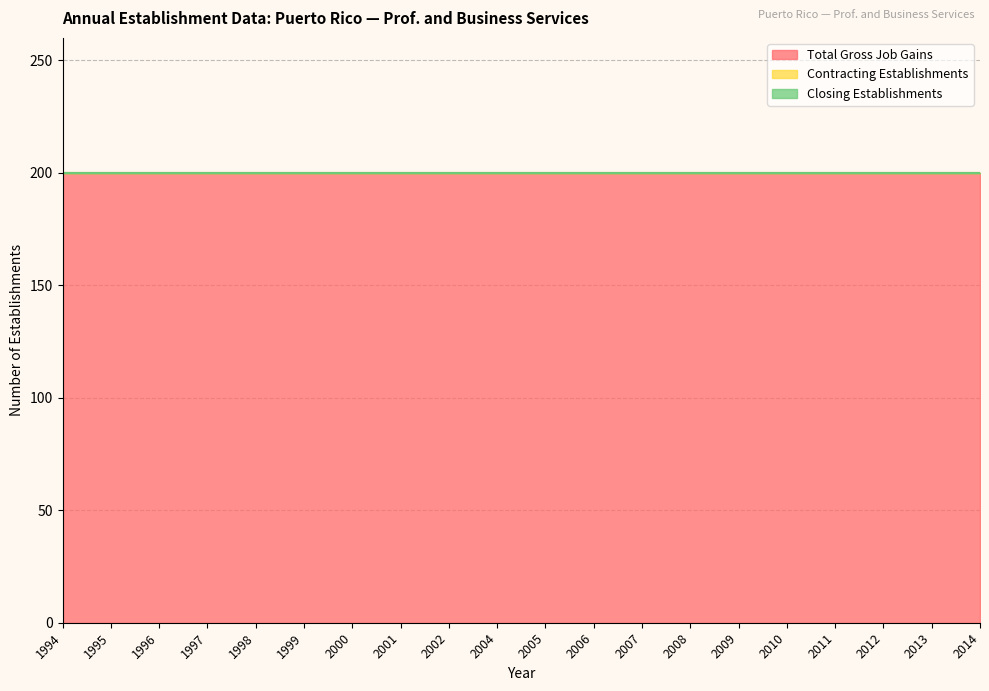

How many data points does each series have?

20